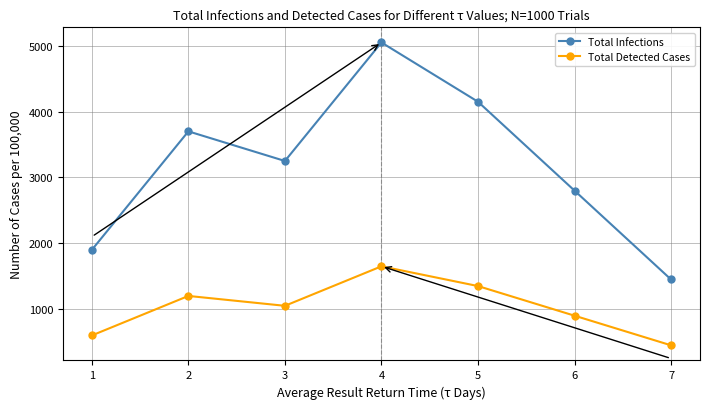

At which label does Total Infections reach its minimum?

7